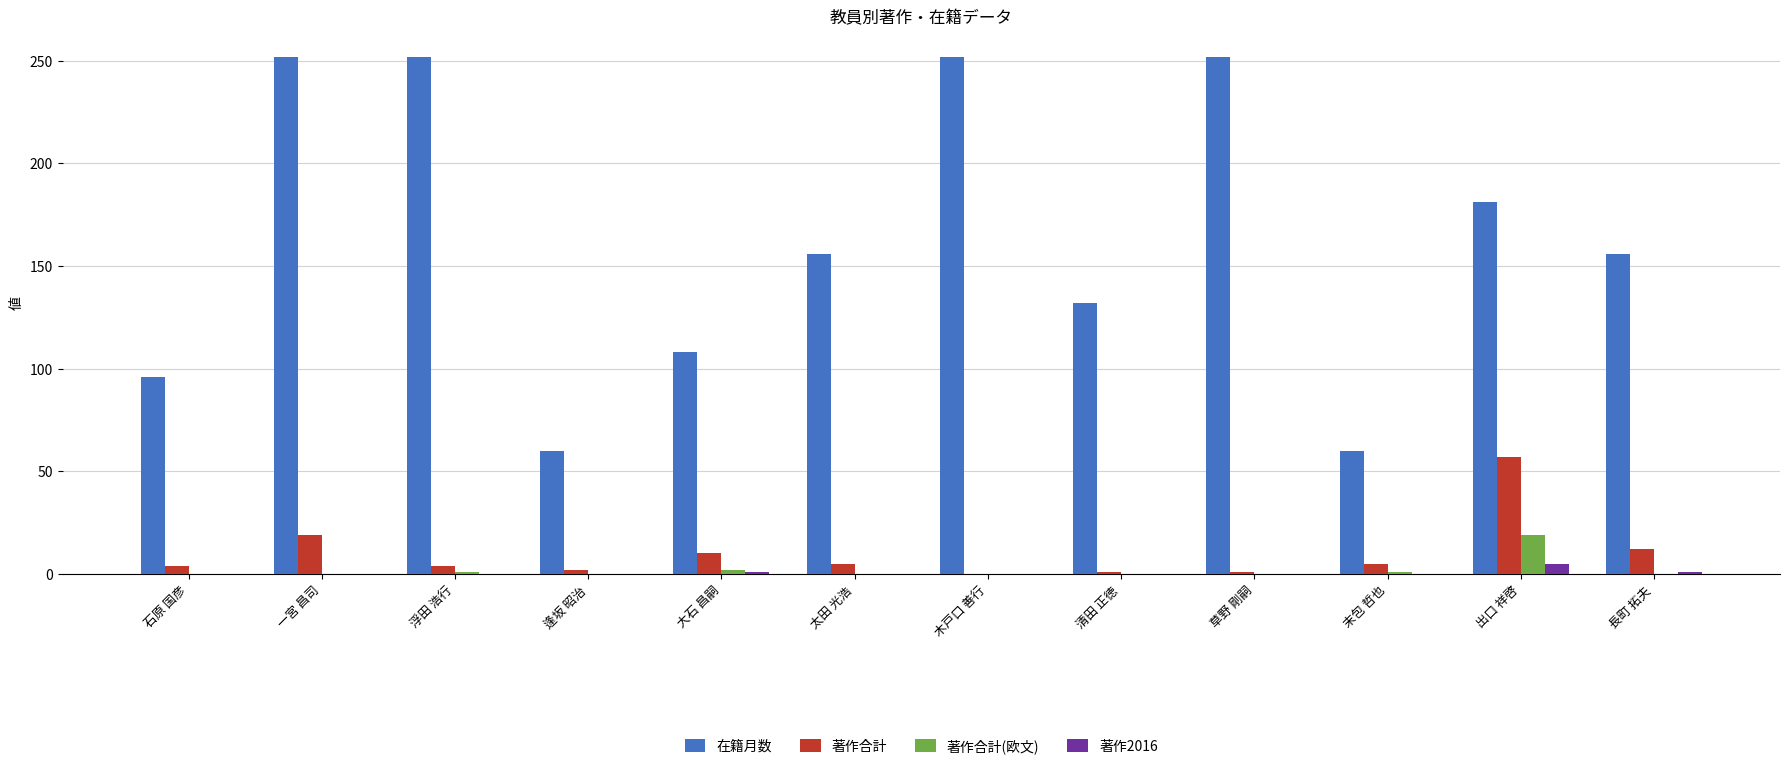

The 著作合計(欧文) series shows 0 at 草野 剛嗣. True or false?

True